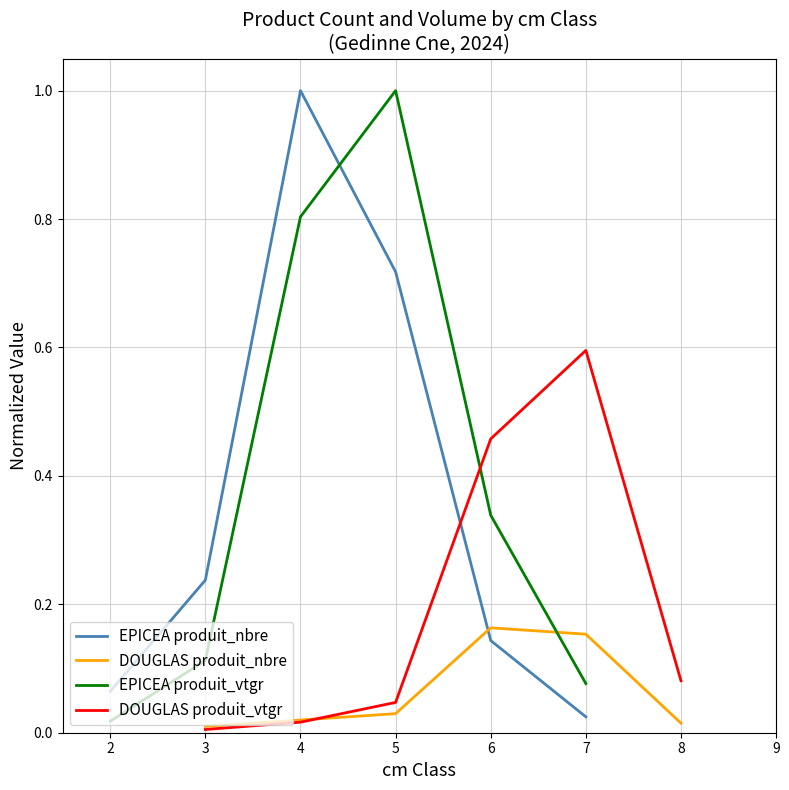

At which label is DOUGLAS produit_vtgr closest to 0?

3